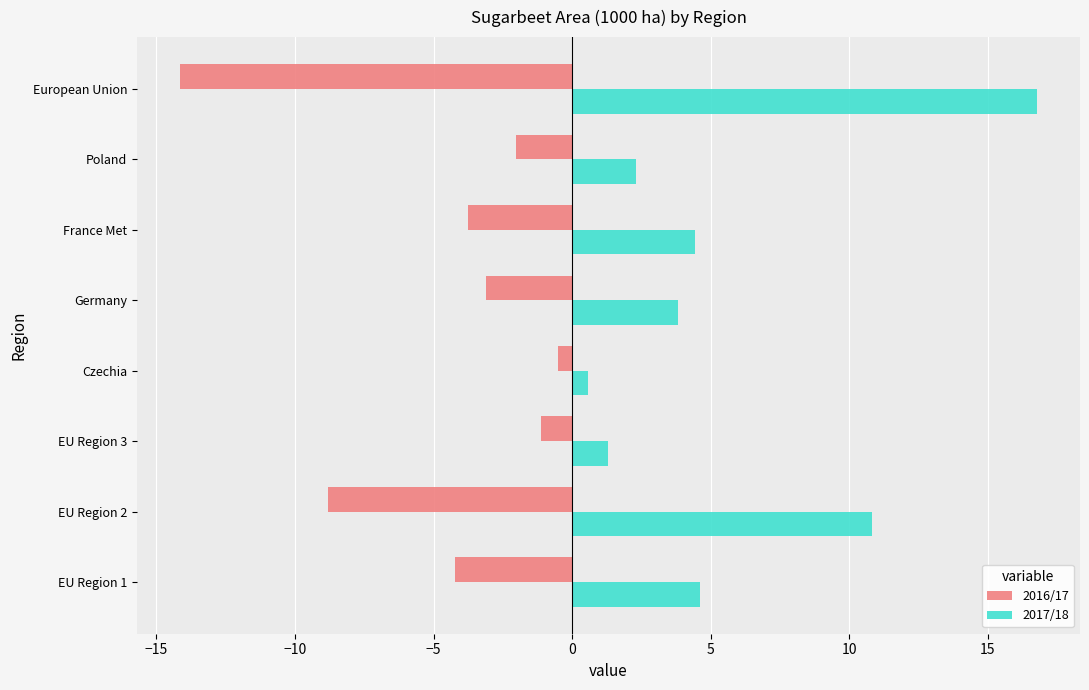

What is the difference between the 2017/18 values at EU Region 3 and Germany?

2.5